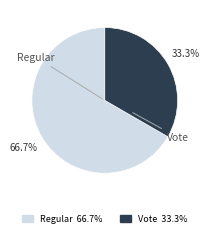

What is the largest slice in the pie chart?

Regular